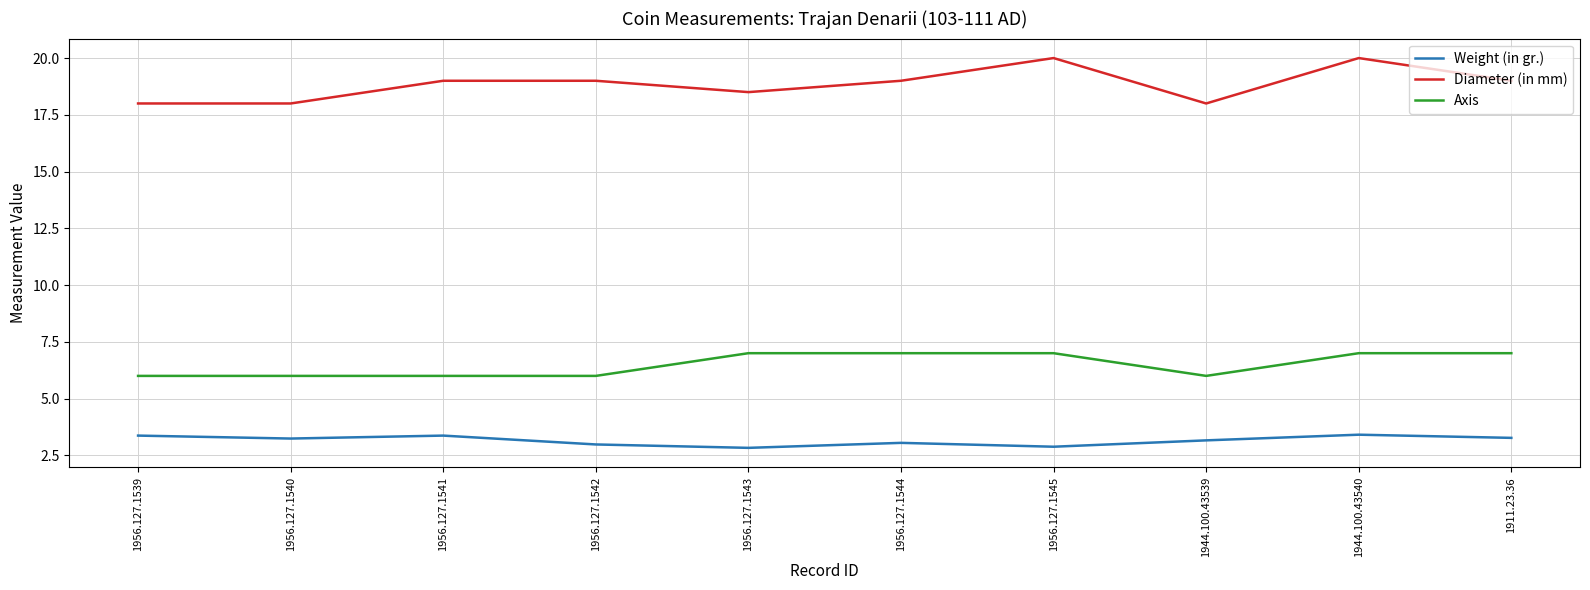

True or false: Diameter (in mm) and Axis cross at least once.

False